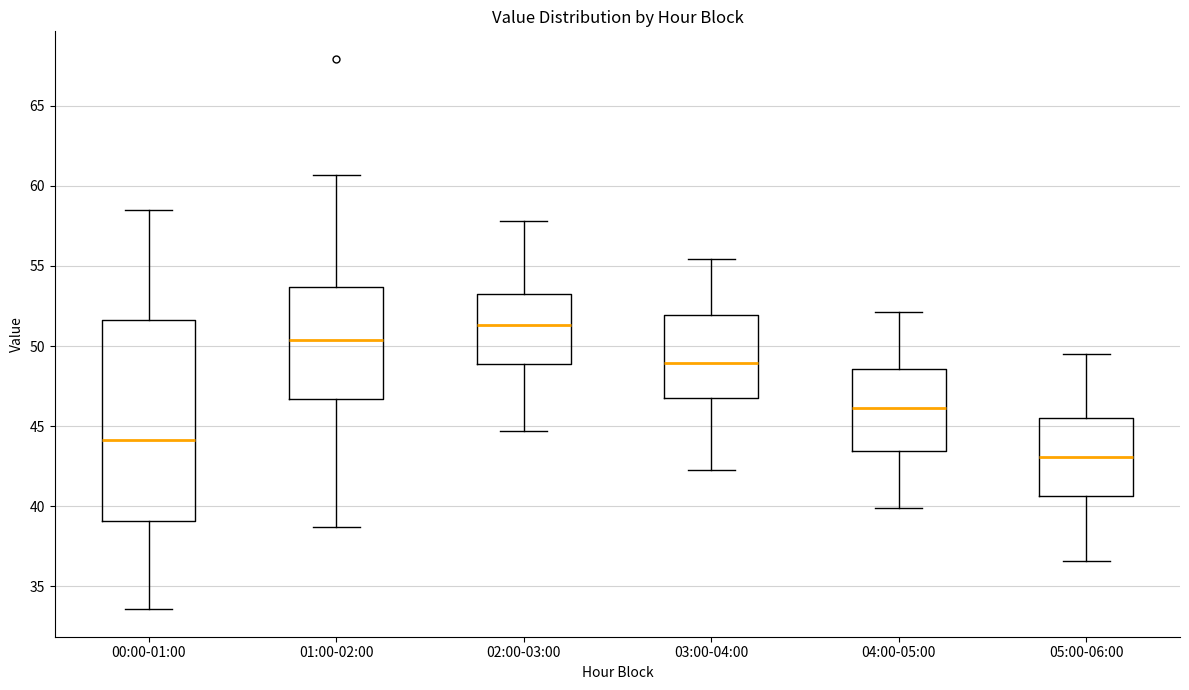

Which box is the tallest, from its lower edge to its upper edge?

00:00-01:00